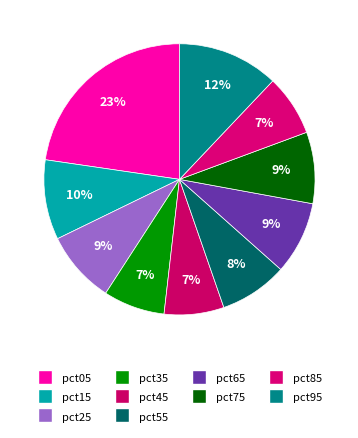

What is the smallest slice in the pie chart?

pct45